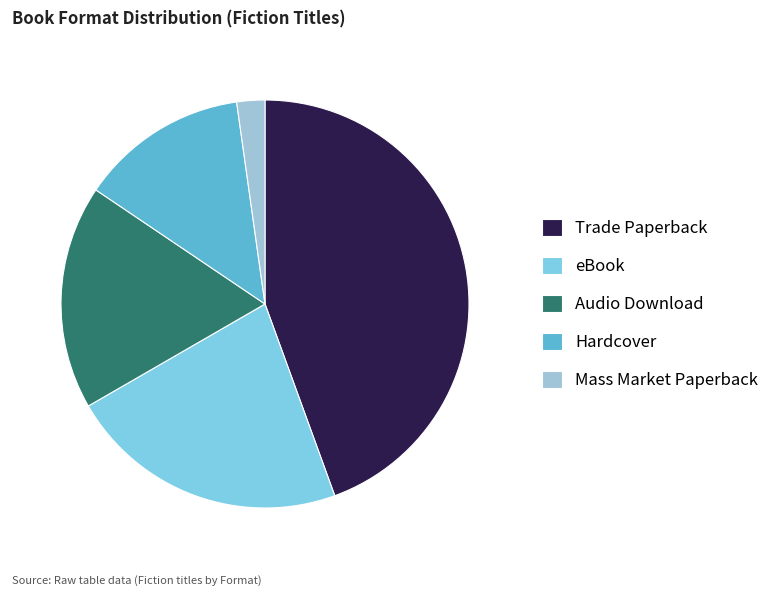

True or false: Trade Paperback accounts for 44% of the total.

True